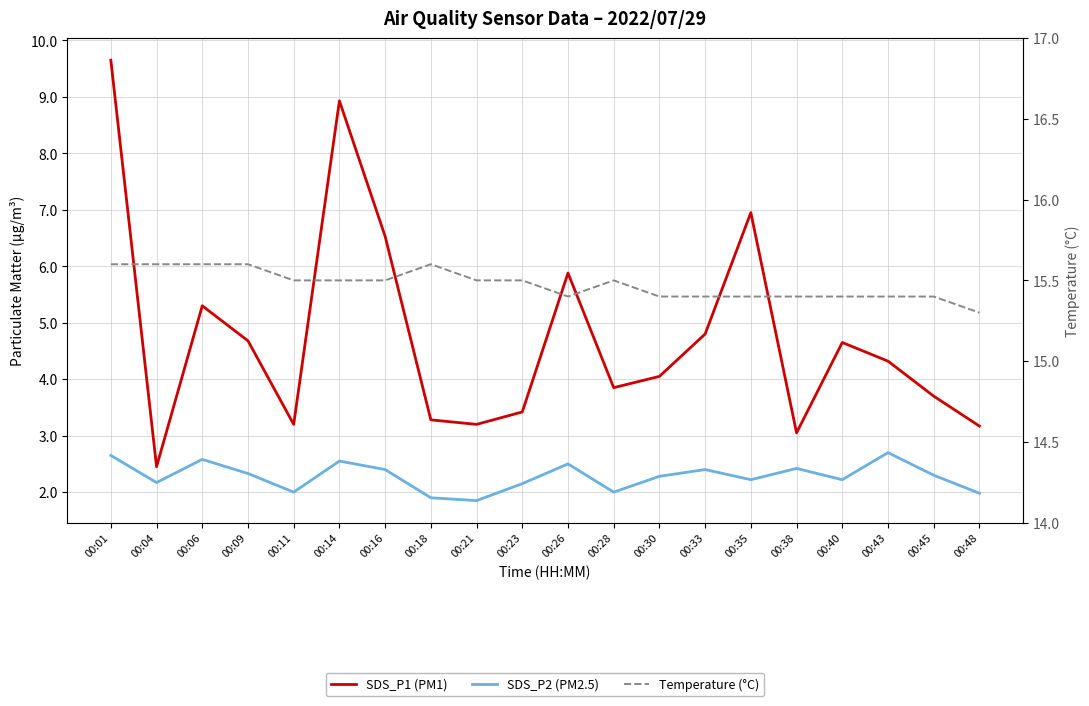

How many data points does each series have?

20